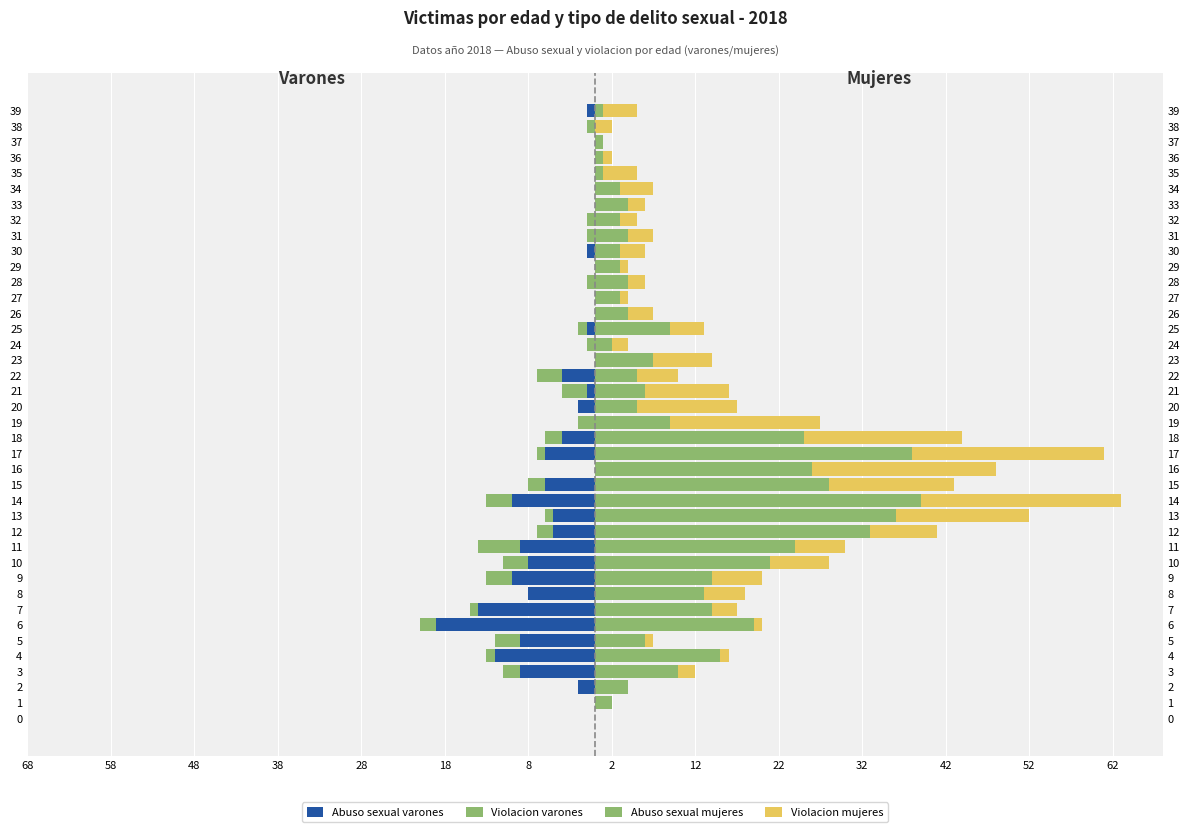

Reading left to right, what are all the values shown in this chart?

Abuso sexual varones: 0	0	-2	-9	-12	-9	-19	-14	-8	-10	-8	-9	-5	-5	-10	-6	0	-6	-4	0	-2	-1	-4	0	0	-1	0	0	0	0	-1	0	0	0	0	0	0	0	0	-1
Violacion varones: 0	0	0	-2	-1	-3	-2	-1	0	-3	-3	-5	-2	-1	-3	-2	0	-1	-2	-2	0	-3	-3	0	-1	-1	0	0	-1	0	0	-1	-1	0	0	0	0	0	-1	0
Abuso sexual mujeres: 0	2	4	10	15	6	19	14	13	14	21	24	33	36	39	28	26	38	25	9	5	6	5	7	2	9	4	3	4	3	3	4	3	4	3	1	1	1	0	1
Violacion mujeres: 0	0	0	2	1	1	1	3	5	6	7	6	8	16	24	15	22	23	19	18	12	10	5	7	2	4	3	1	2	1	3	3	2	2	4	4	1	0	2	4